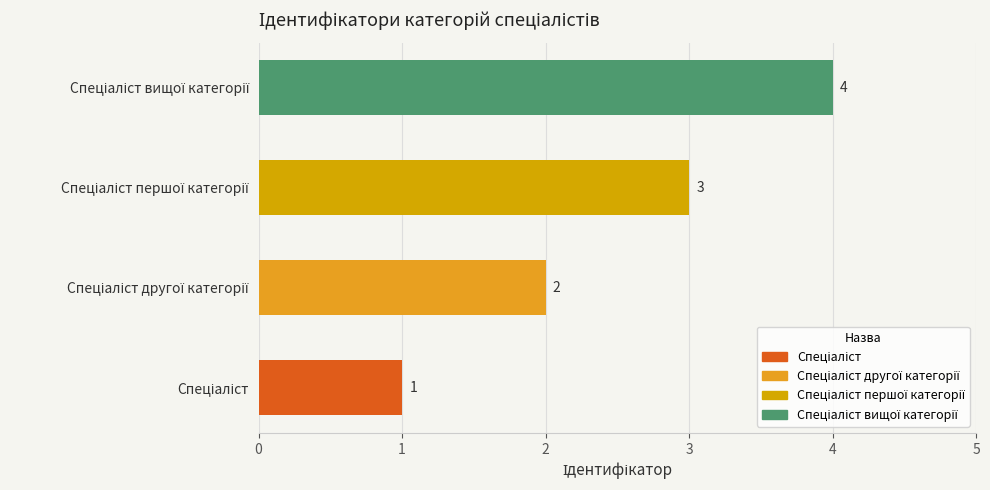

How many bars are there in total?

4